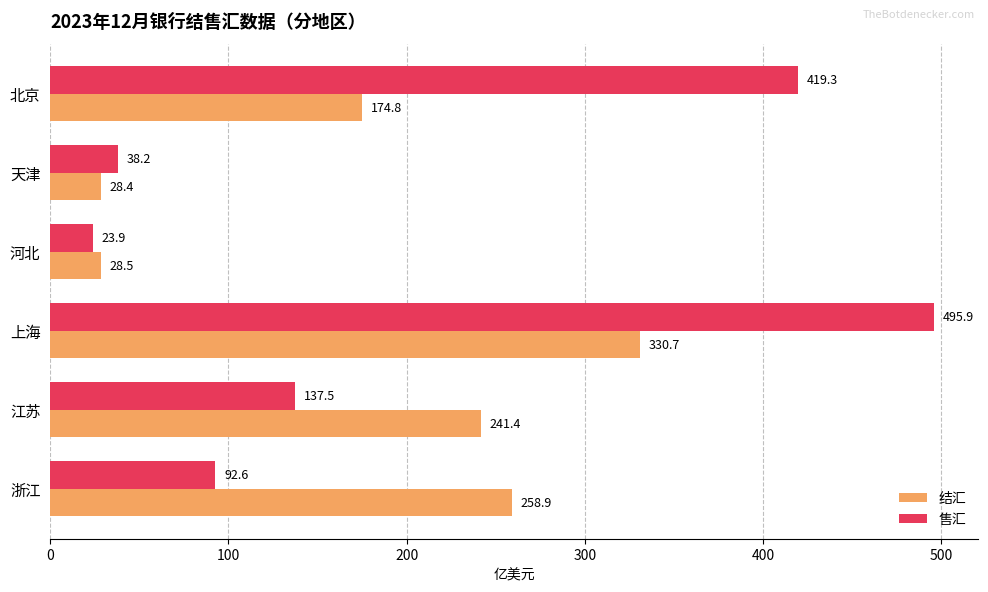

List the labels in order of 售汇 value, smallest first.

河北, 天津, 浙江, 江苏, 北京, 上海